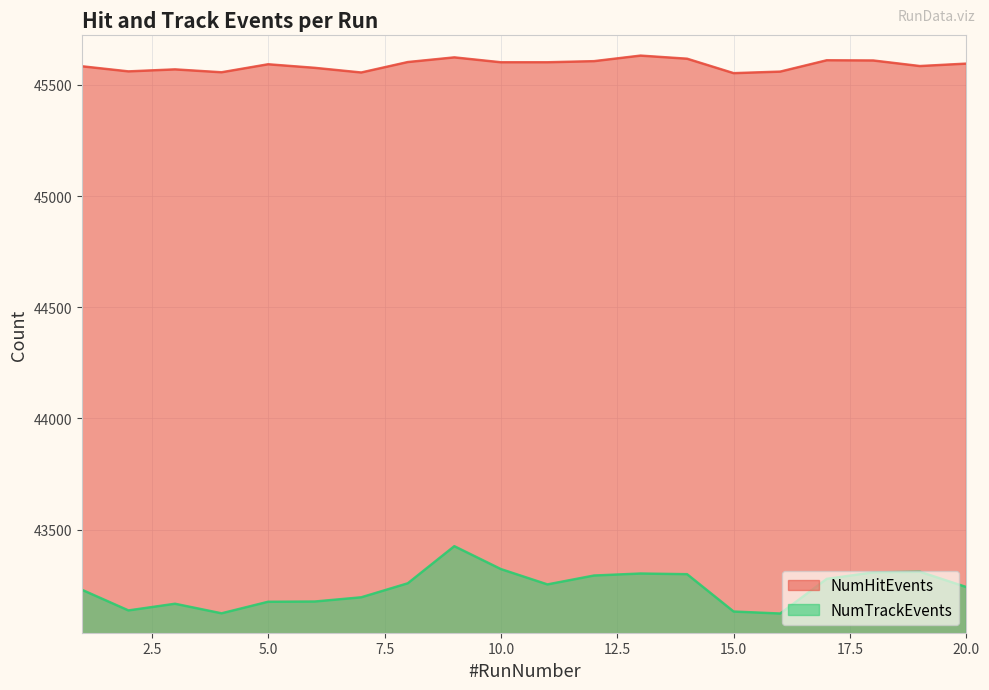

Rank the series at 8 from lowest to highest value.

NumTrackEvents, NumHitEvents